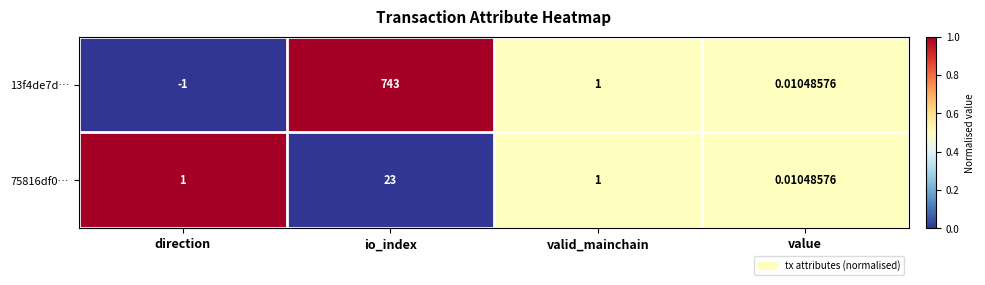

Which label corresponds to the largest value in the chart?

io_index